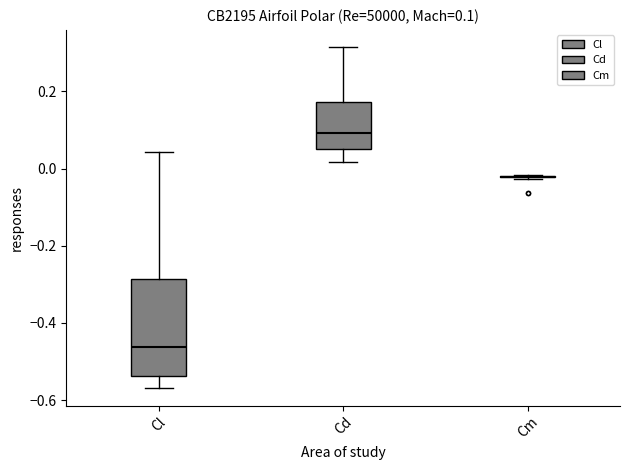

Which box is the tallest, from its lower edge to its upper edge?

Cl